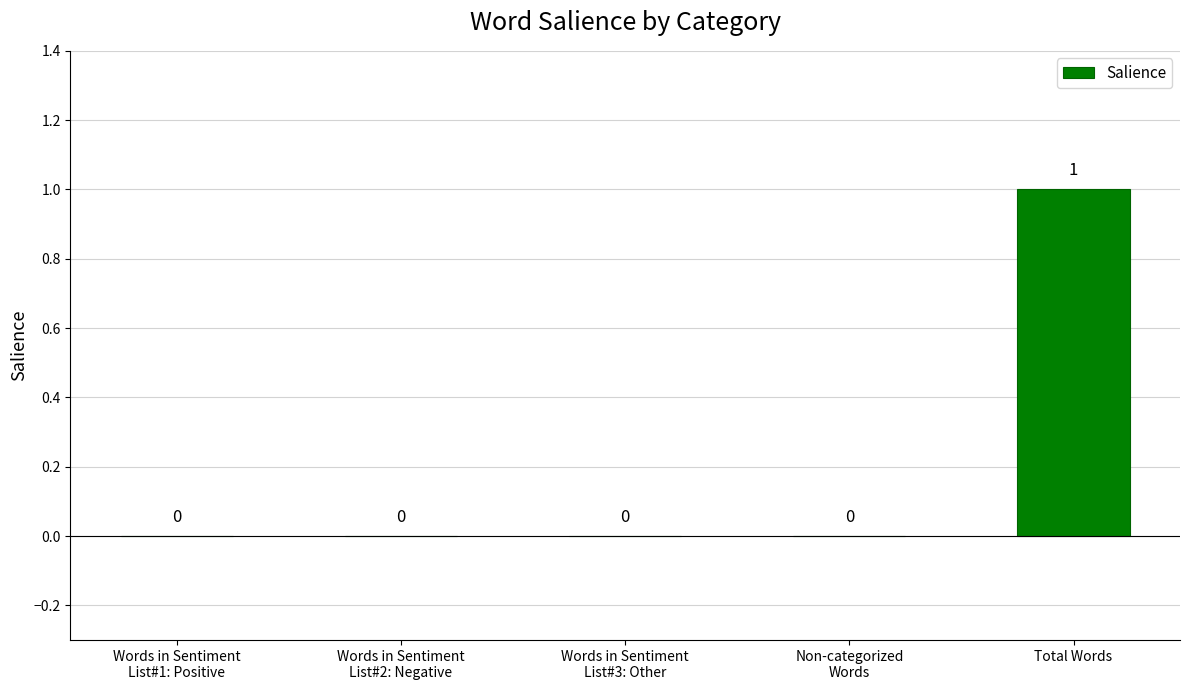

Reading right to left, what are all the values shown in this chart?

Total Words=1	Non-categorized
Words=0	Words in Sentiment
List#3: Other=0	Words in Sentiment
List#2: Negative=0	Words in Sentiment
List#1: Positive=0